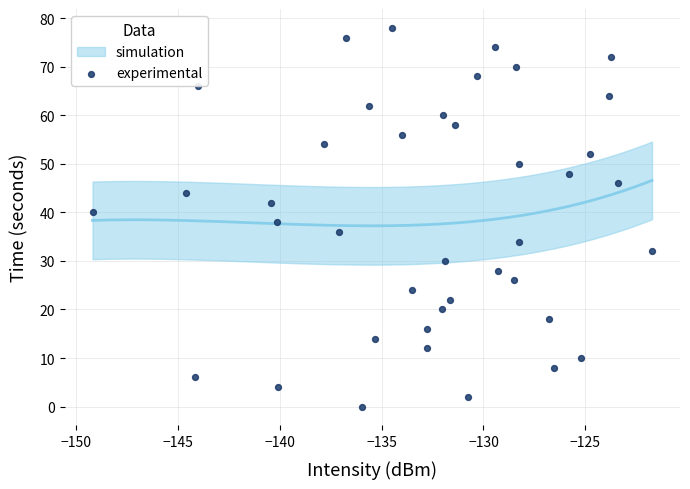

Count the number of points in this scatter plot.

40